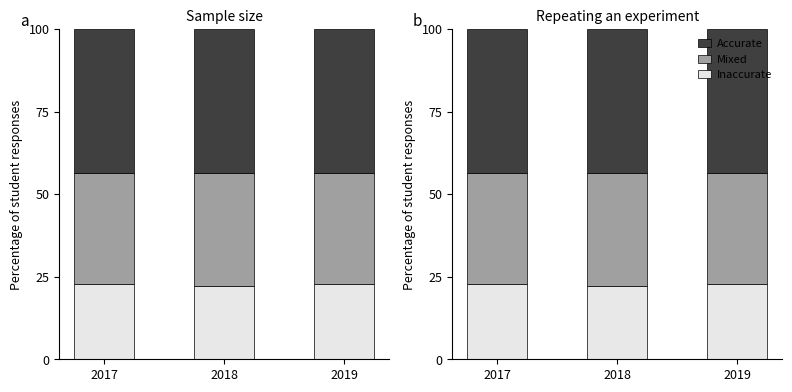

Where is Inaccurate nearest to the value 22?

2018